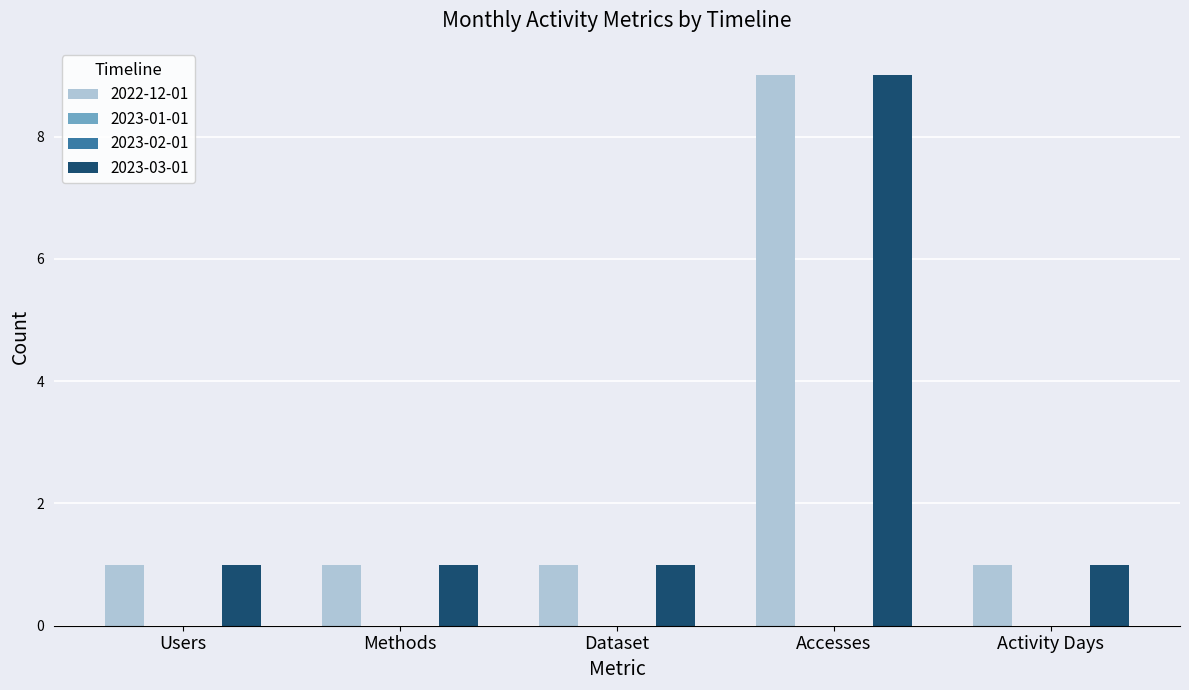

Read the 2022-12-01 value at Dataset.

1